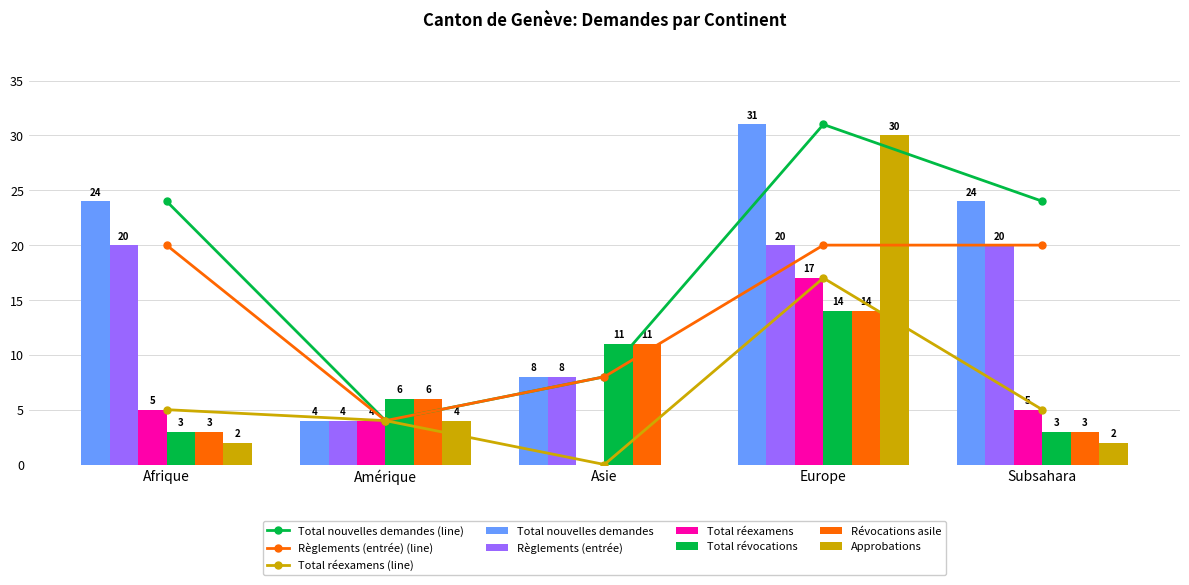

True or false: Total nouvelles demandes has a value of 24 at Afrique.

True